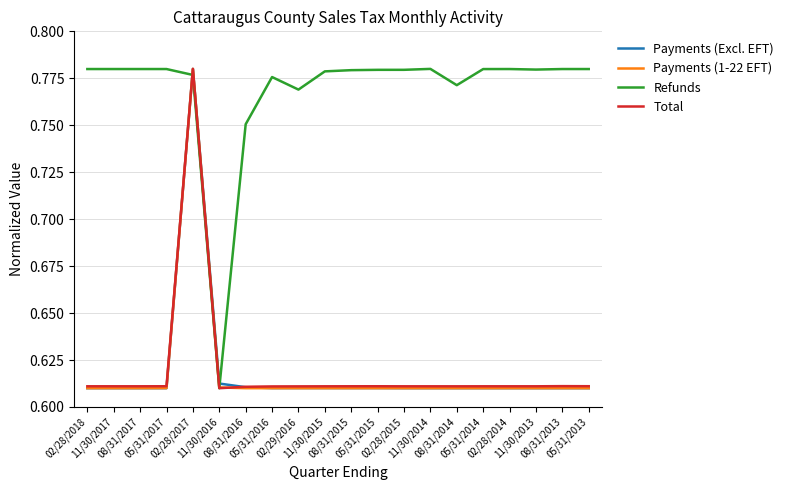

The Refunds series shows 0.4 at 05/31/2013. True or false?

False